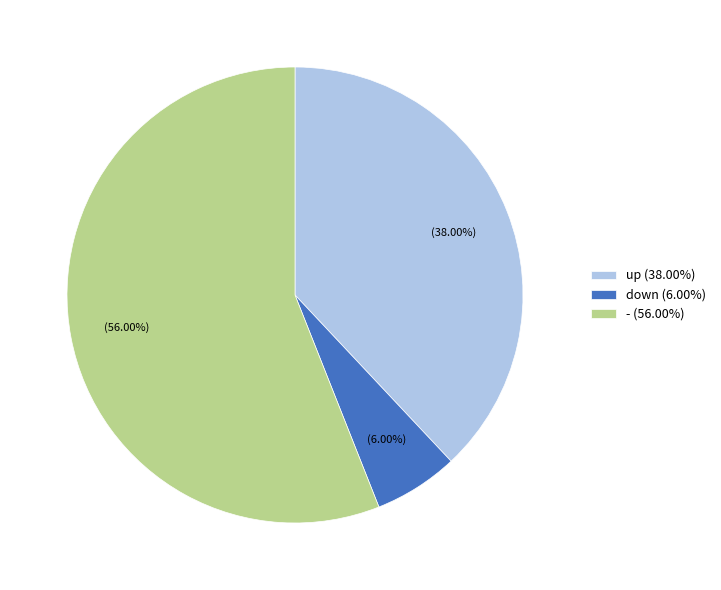

To the nearest percent, what is the average slice percentage?

33%